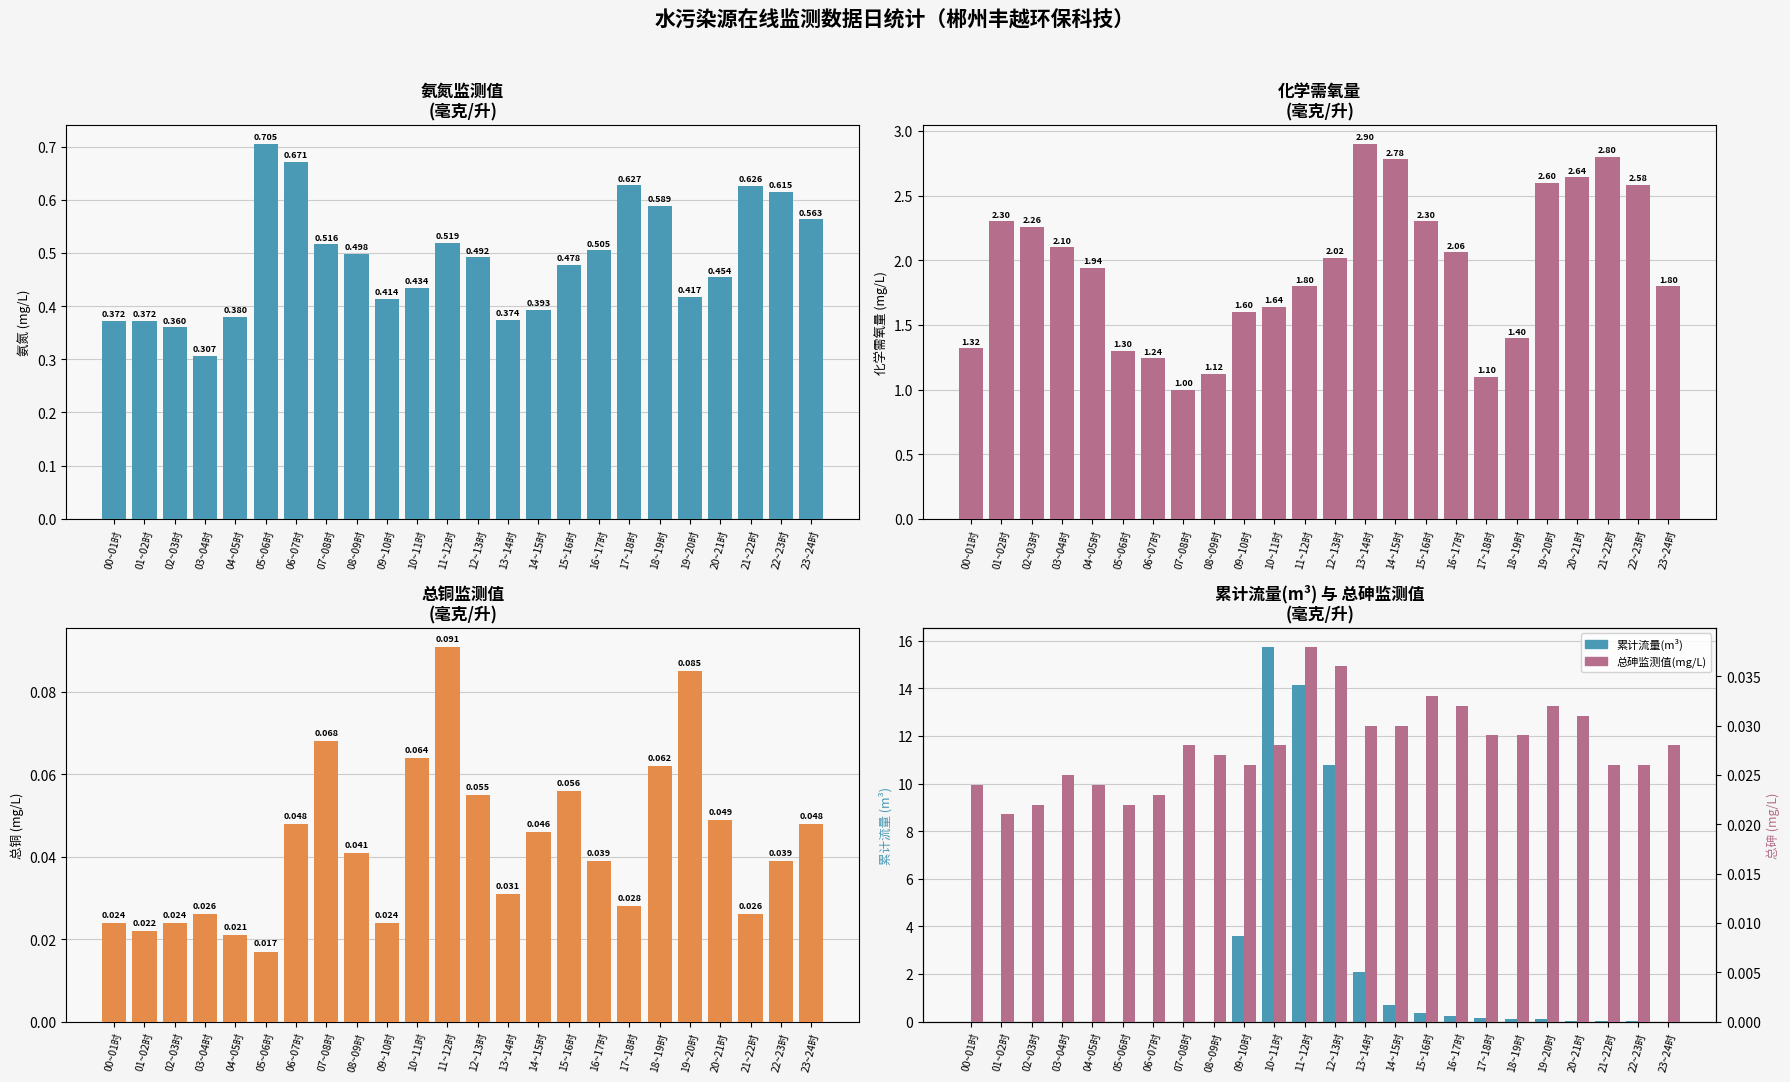

Read the 氨氮监测值(mg/L) value at 18~19时.

0.6